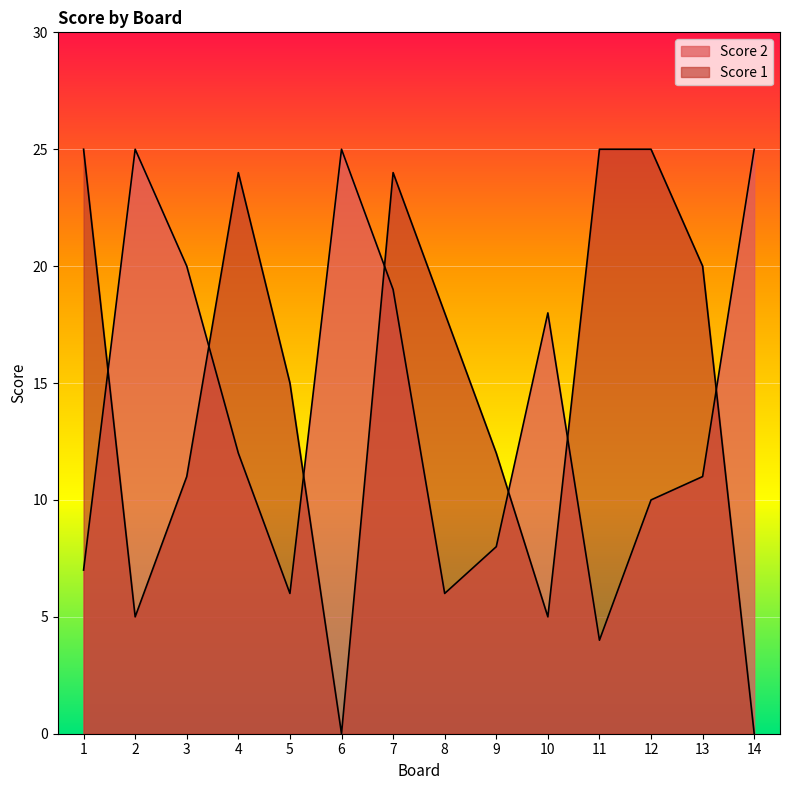

What is the sum of the Score 2 values at 12 and 3?

30